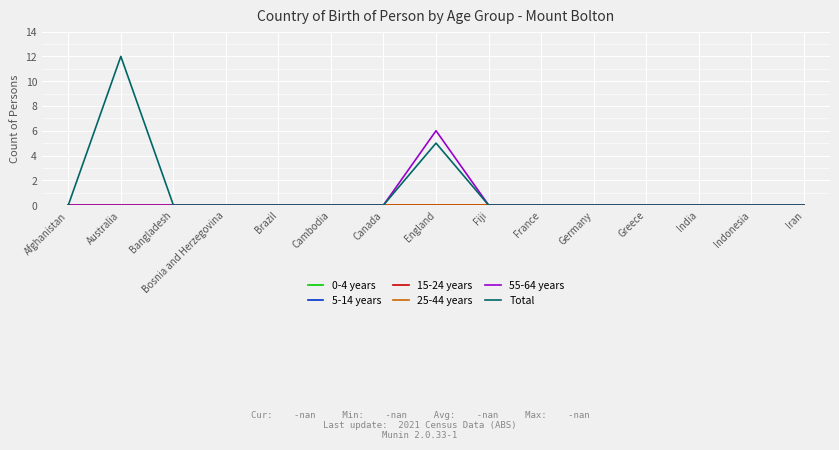

Is this an area chart (filled region under the line)?

No